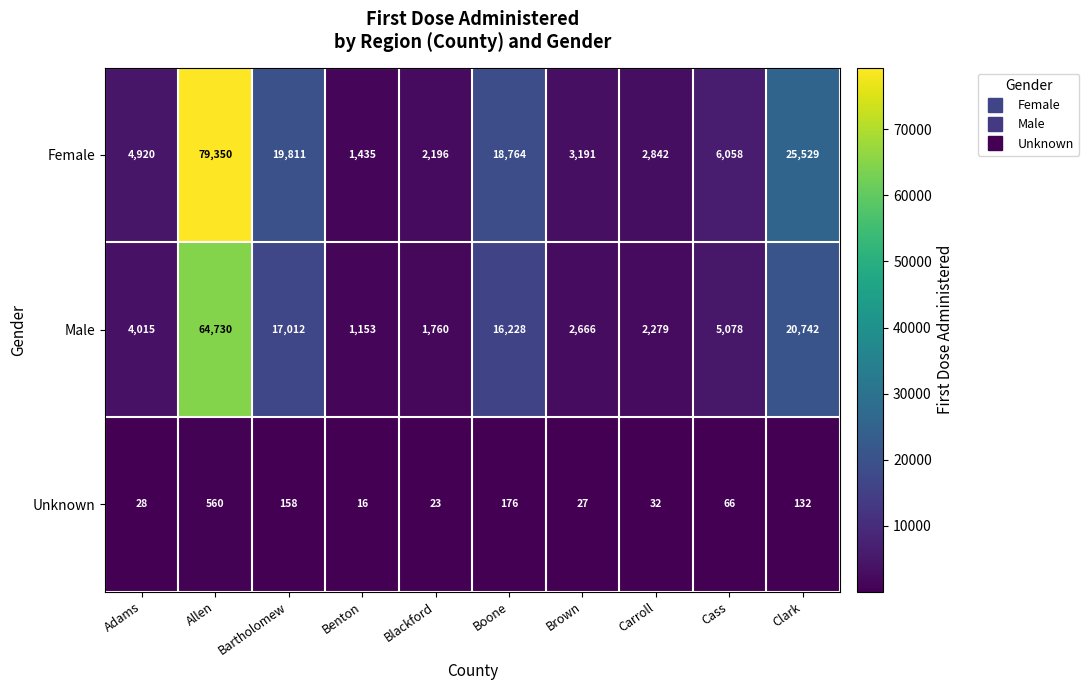

Which series has the widest spread of values?

Female